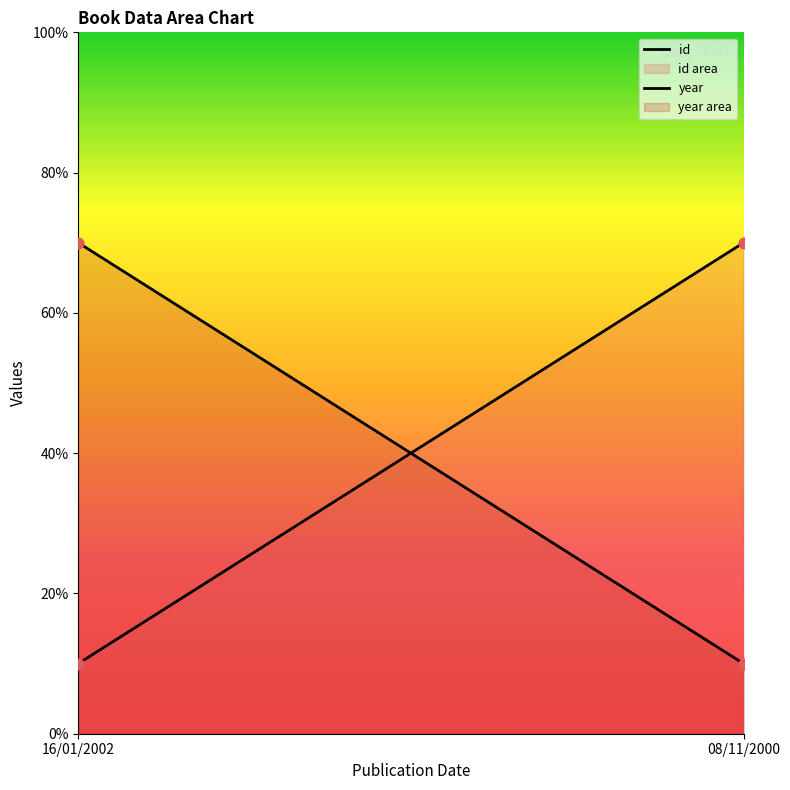

What is the total value across all series at 08/11/2000?

80.0